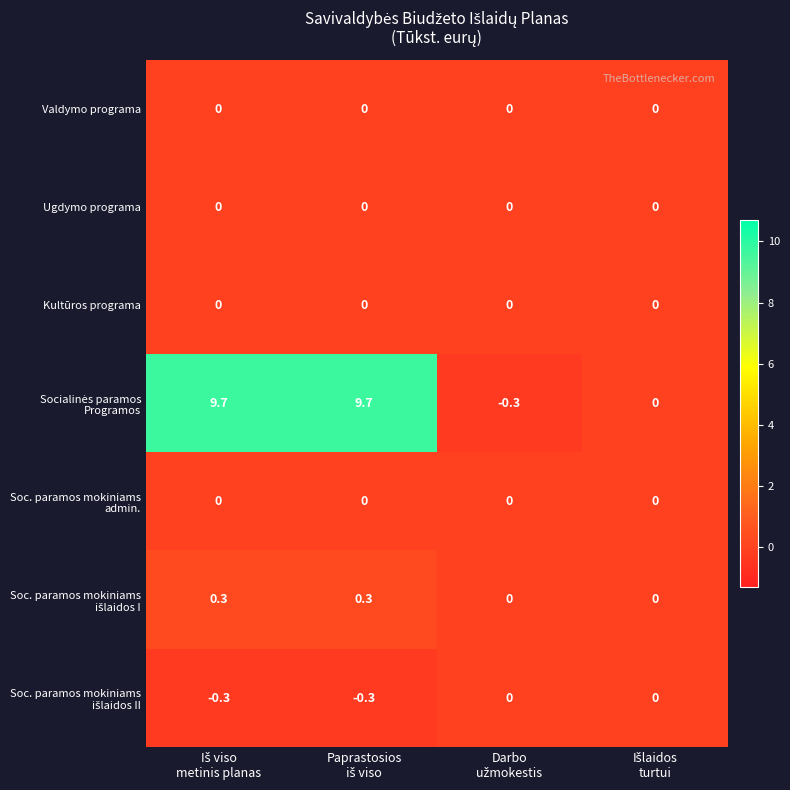

What is the maximum value shown in the chart?

9.7